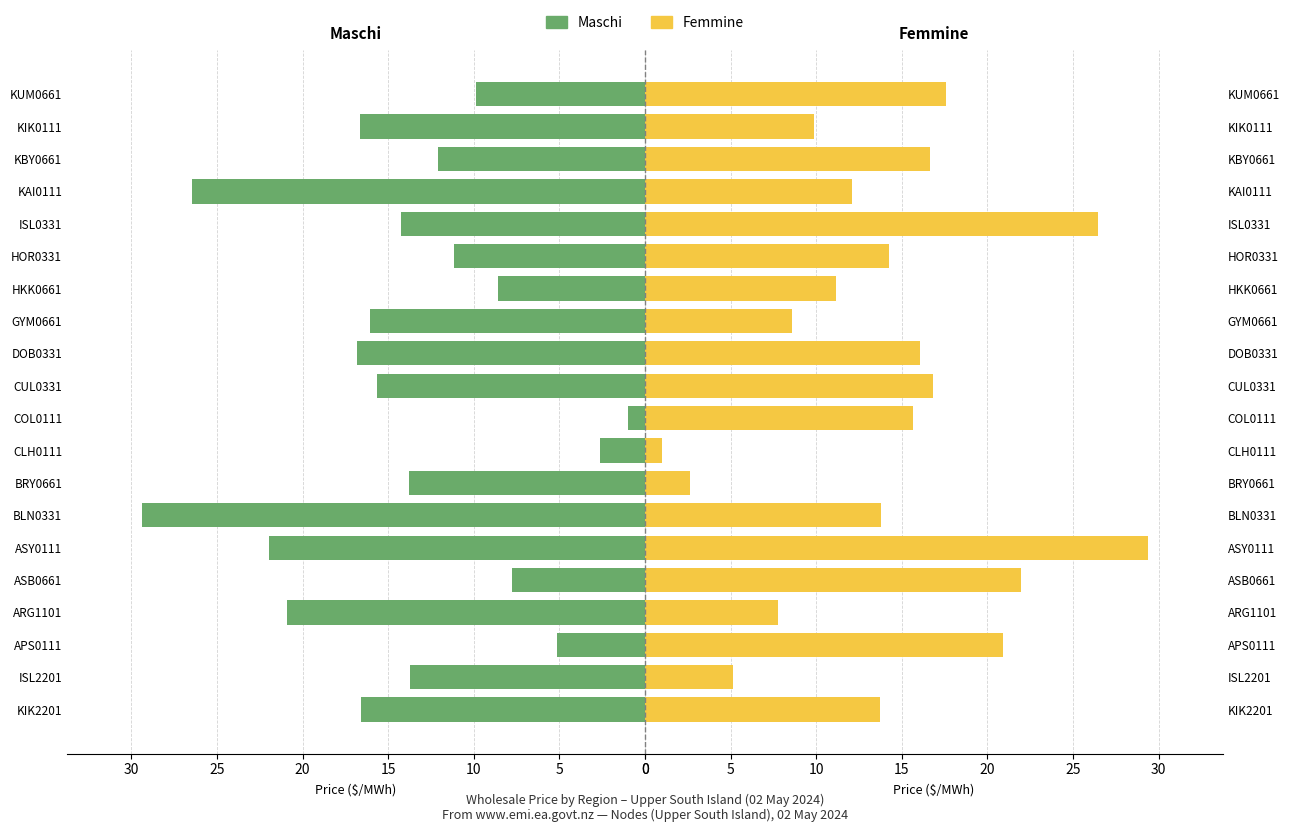

Rank the series by their average value, from highest to lowest.

Femmine, Maschi